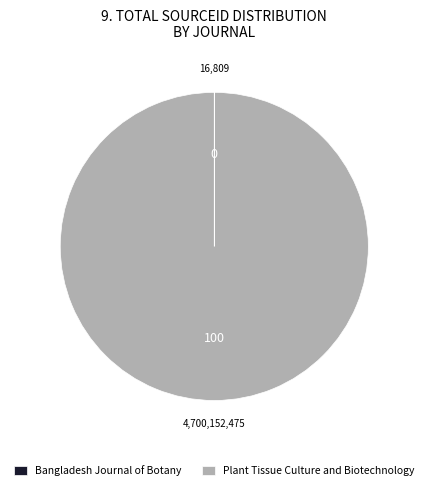

Which slice is the largest?

Plant Tissue Culture and Biotechnology